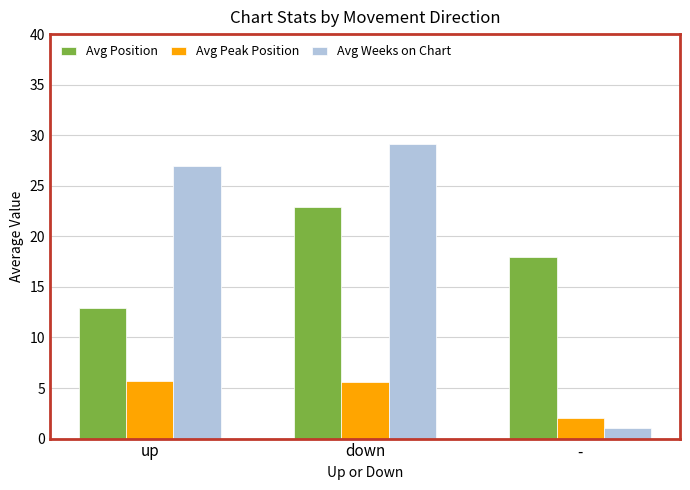

What is the label of the 3rd bar from the right?

up